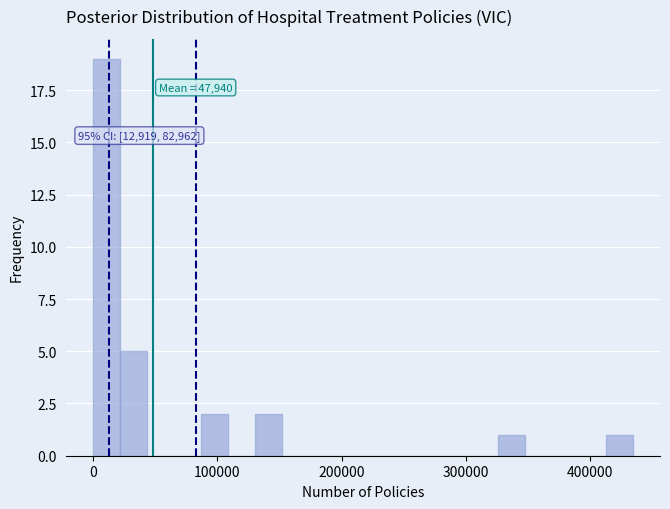

Around what value on the x-axis is the tallest bar? Give the approximate position of its centre, as read against the axis.

10000